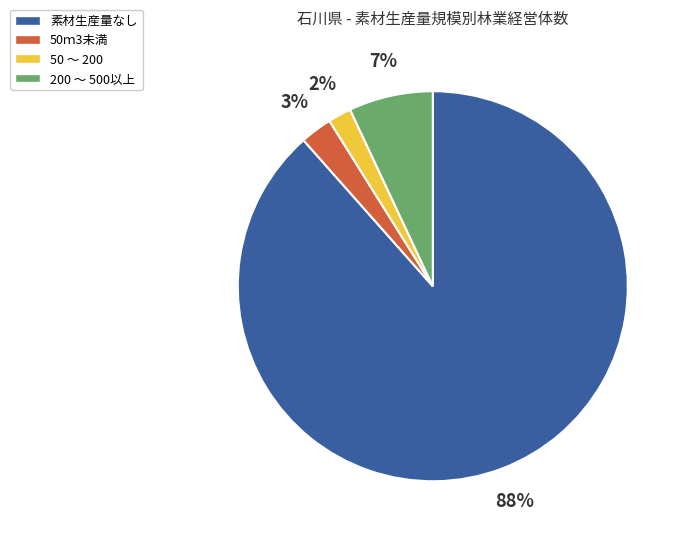

To the nearest percent, what is the average slice percentage?

25%